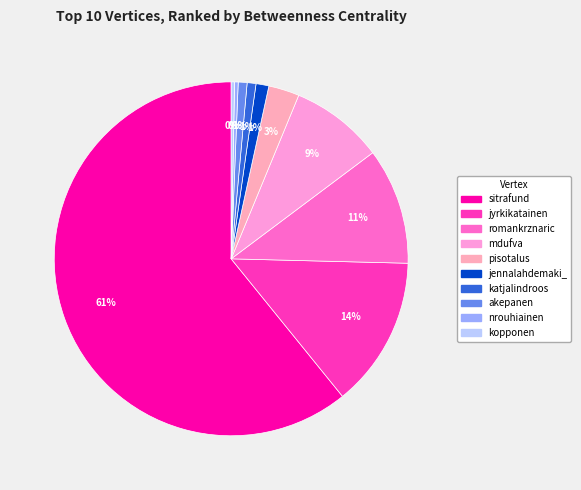

Is it true that kopponen is 0% of the pie?

True